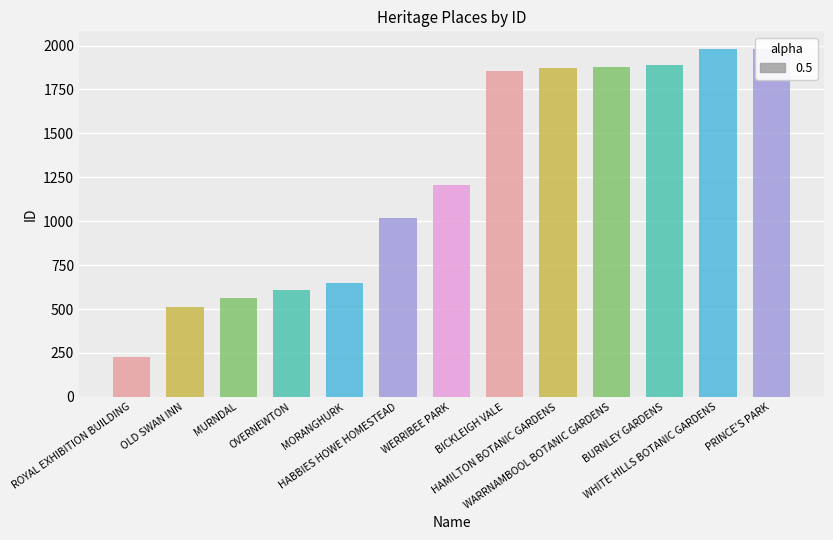

What is the label of the 8th bar from the right?

HABBIES HOWE HOMESTEAD